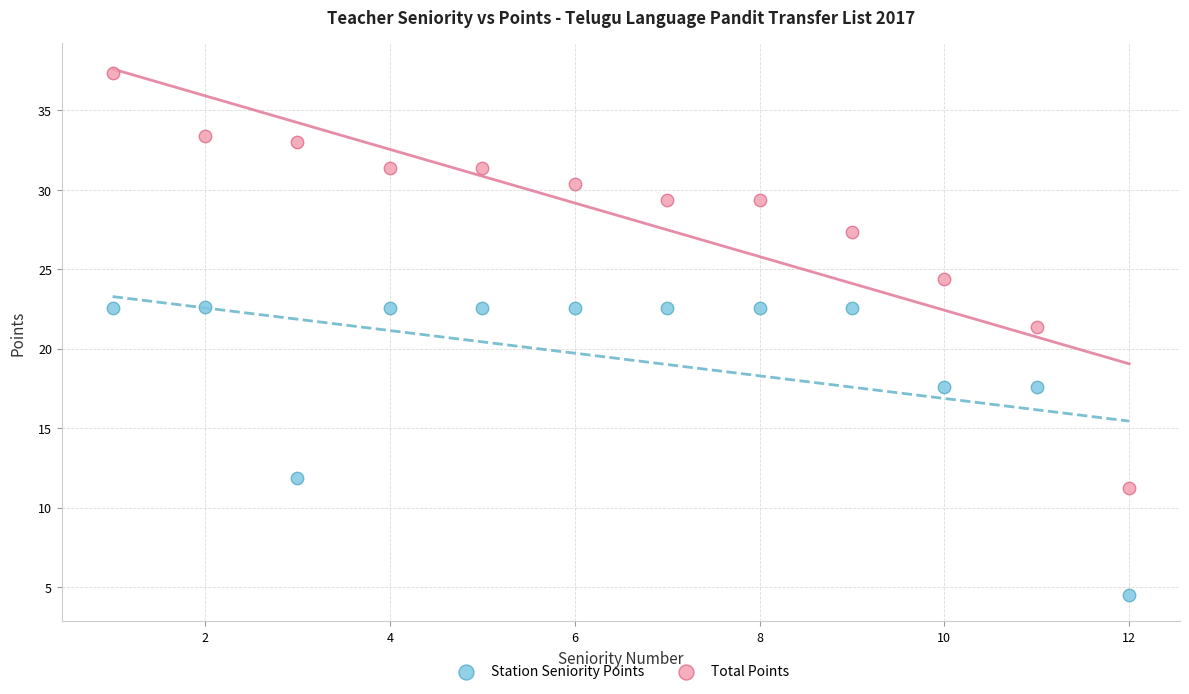

In the Station Seniority Points series, what Y value is closest to 13?

11.9